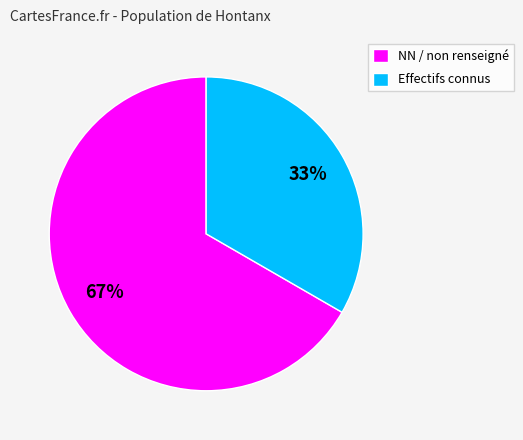

Which slice is the smallest?

Effectifs connus